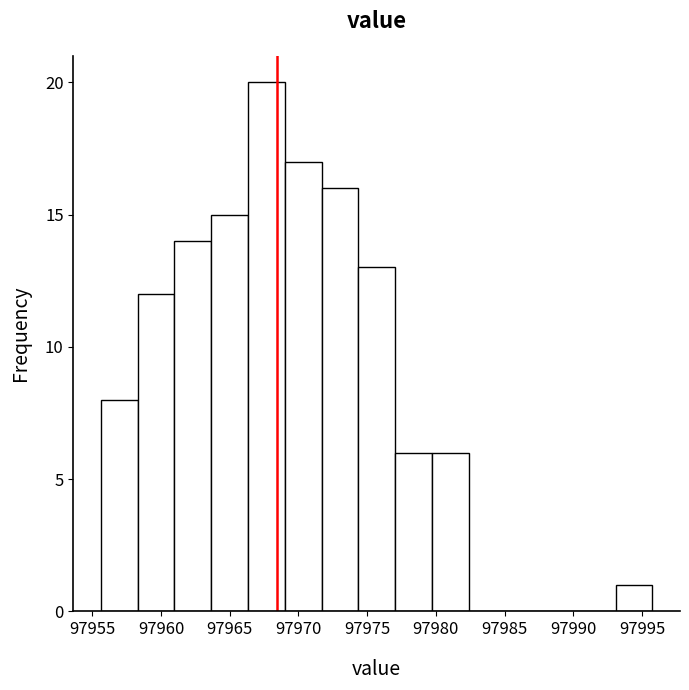

Reading left to right, transcribe this chart: for each bar, give the range it covers on the x-axis and its height. Neither the bar edges nor the heights are printed on the chart, so give them approximately, as read against the axes.

97955.5 to 97958.5: 8
97958.5 to 97961.0: 12
97961.0 to 97963.5: 14
97963.5 to 97966.5: 15
97966.5 to 97969.0: 20
97969.0 to 97971.5: 17
97971.5 to 97974.5: 16
97974.5 to 97977.0: 13
97977.0 to 97979.5: 6
97979.5 to 97982.5: 6
97982.5 to 97985.0: 0
97985.0 to 97987.5: 0
97987.5 to 97990.5: 0
97990.5 to 97993.0: 0
97993.0 to 97996.0: 1